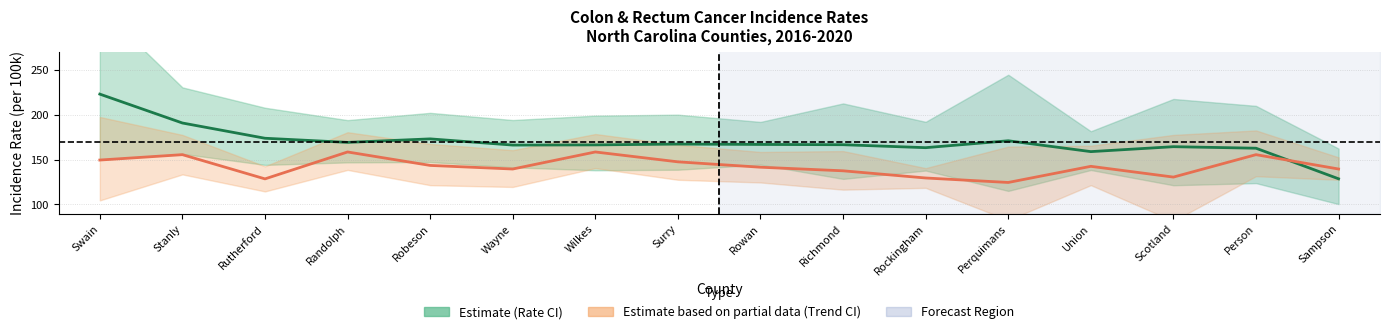

How many times do 5-Yr Trend (scaled) and Age-Adjusted Rate cross each other?

1